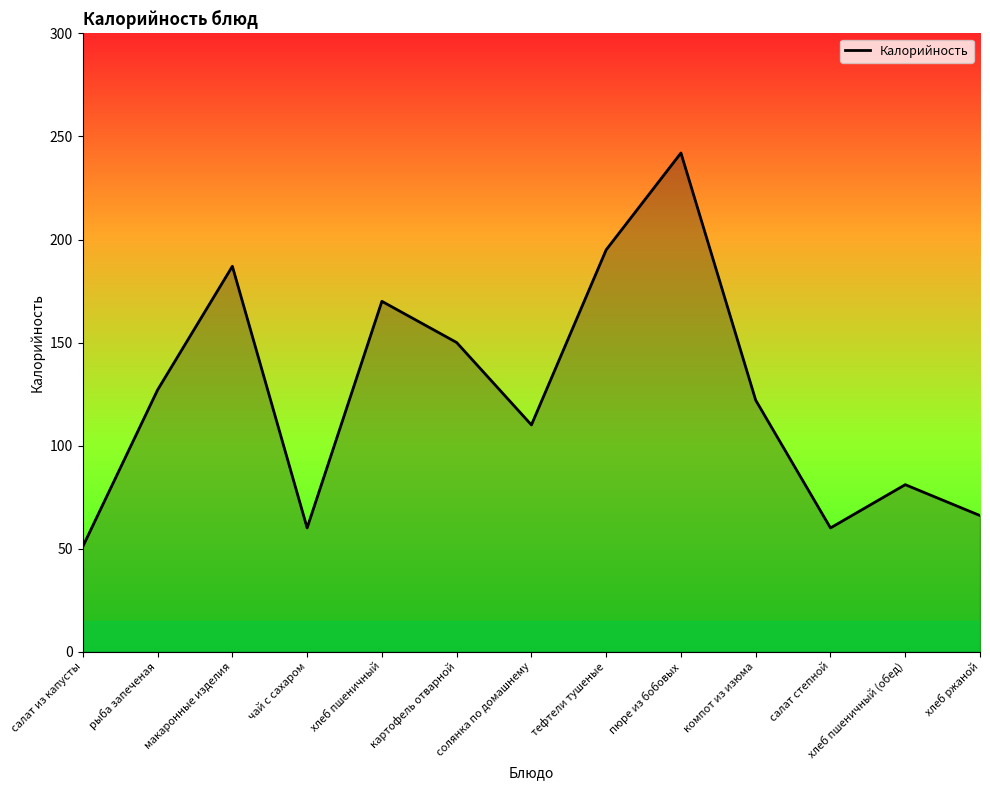

What is the sum of the values at солянка по домашнему and тефтели тушеные?

305